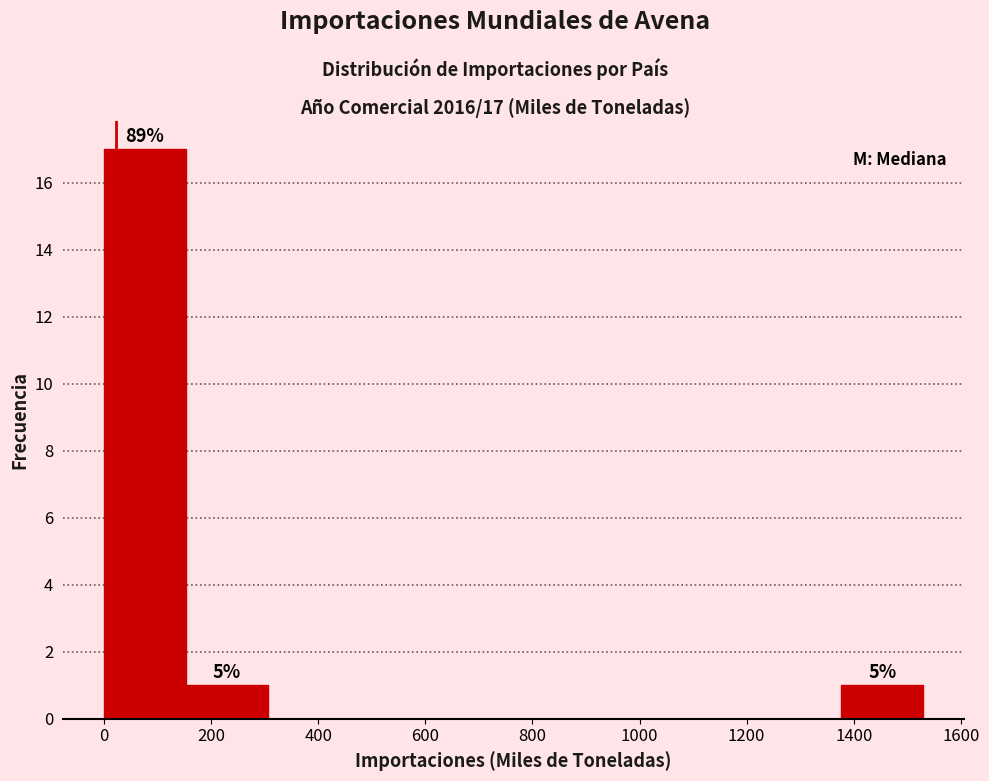

Which range on the x-axis has the tallest bar?

0 to 160